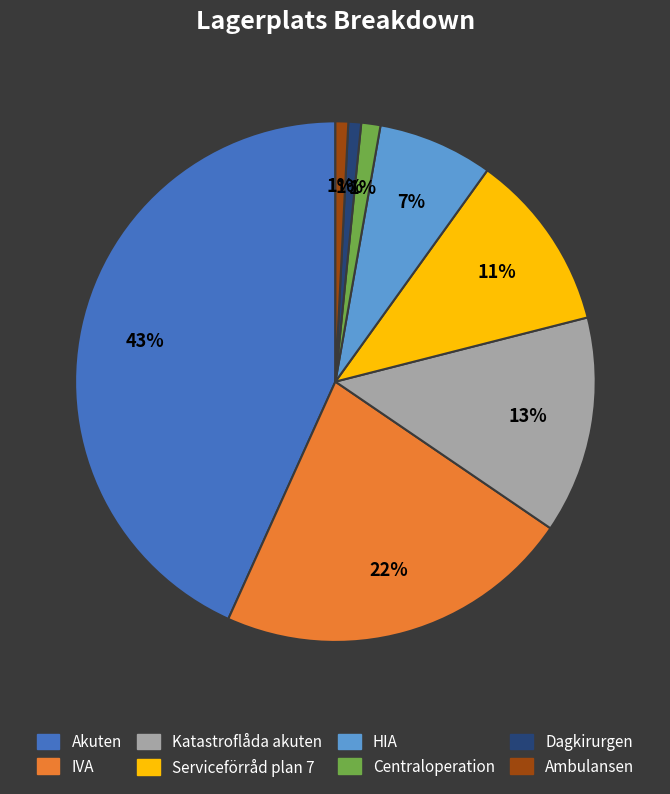

Between Akuten and Dagkirurgen, which is larger?

Akuten